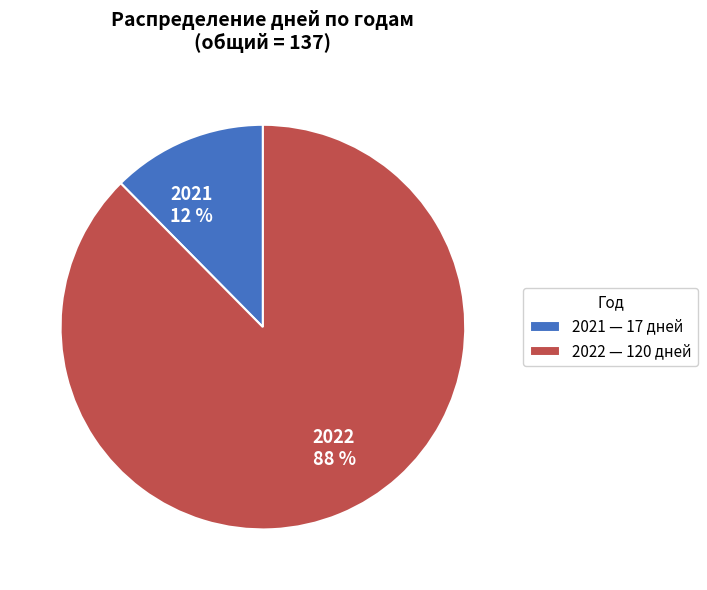

Does 2021 represent more than half of the total?

No